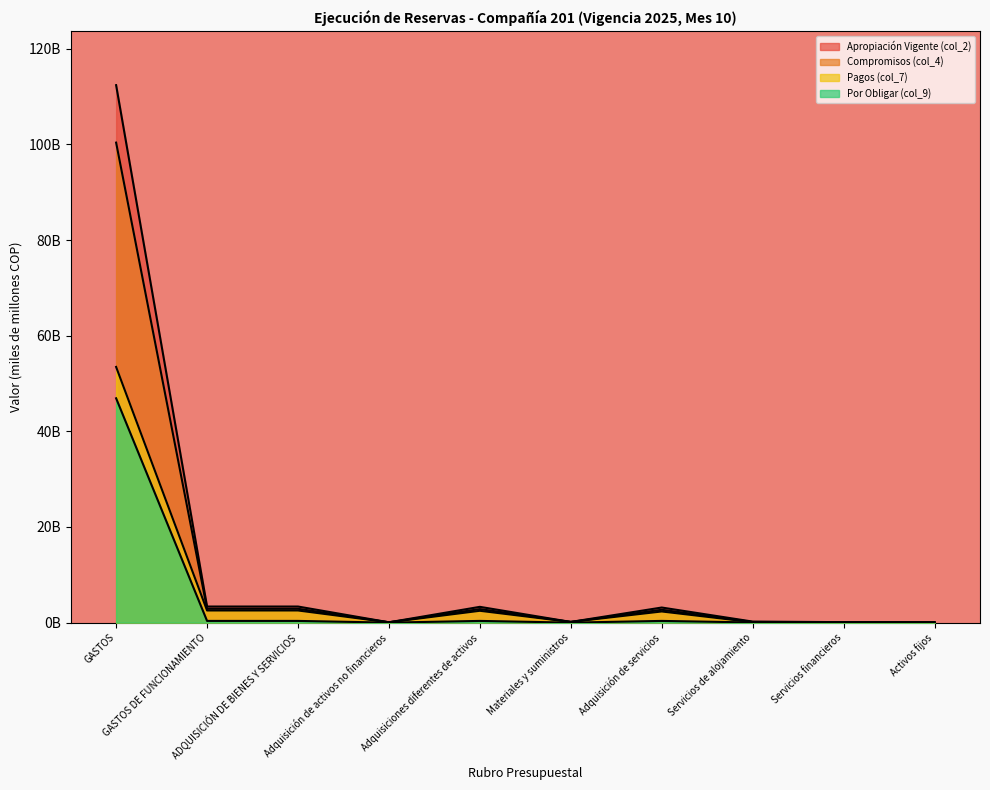

At how many categories does at least one series exceed 86?

1